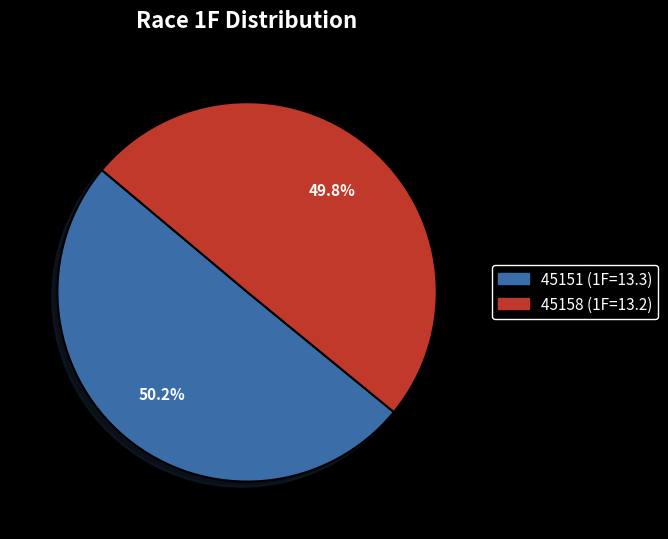

What percentage is the 45151 slice, to the nearest percent?

50%